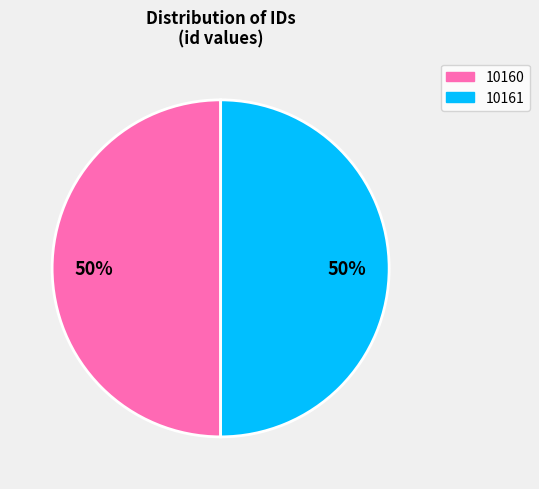

The 10161 slice represents 58% of the pie. True or false?

False